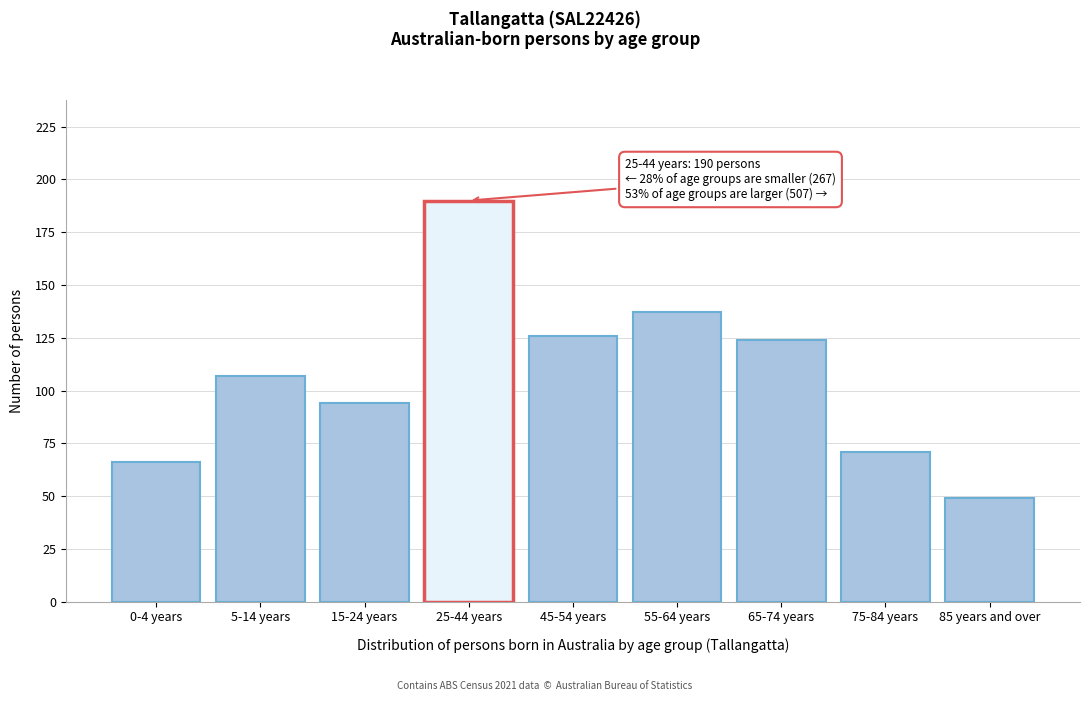

Reading right to left, extract all data points from this chart.

85 years and over=49	75-84 years=71	65-74 years=124	55-64 years=137	45-54 years=126	25-44 years=190	15-24 years=94	5-14 years=107	0-4 years=66